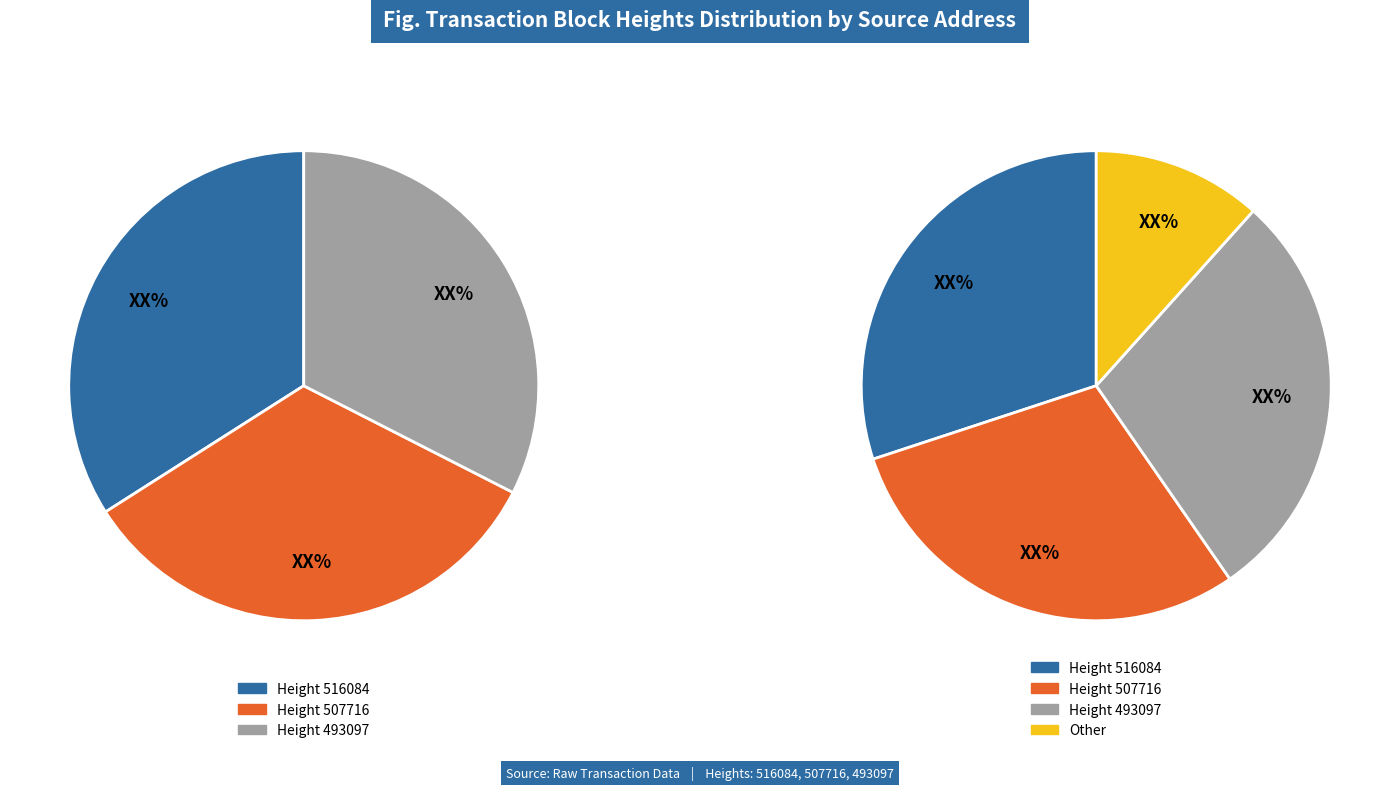

What is the total percentage of 507716 and 516084?

67.5%